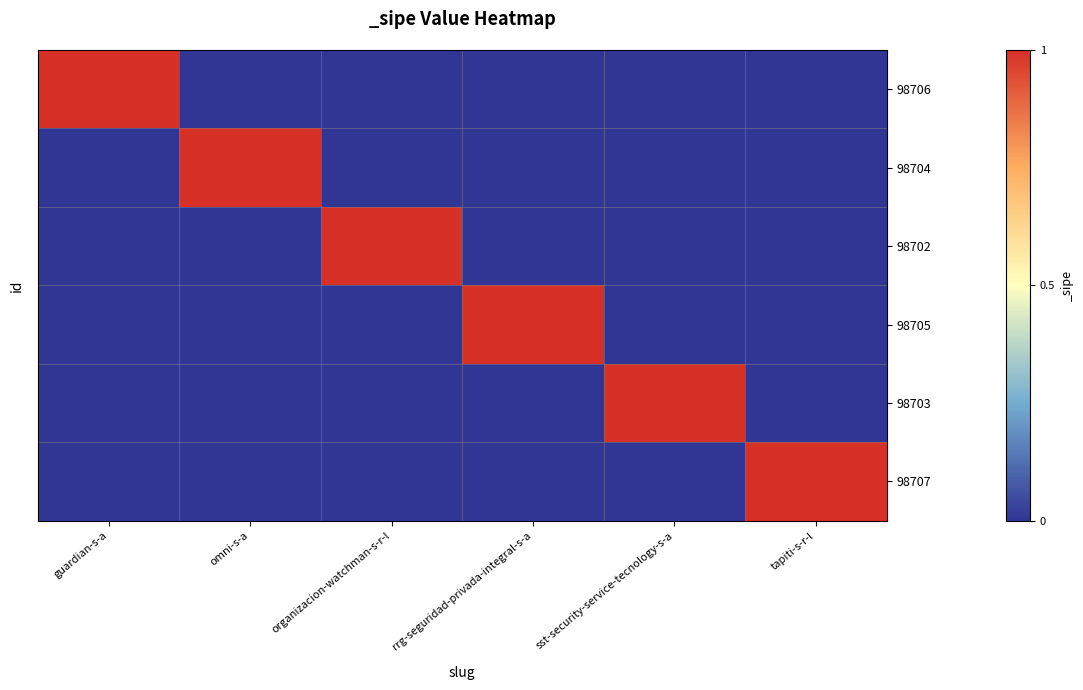

At how many categories does at least one series exceed 0?

6